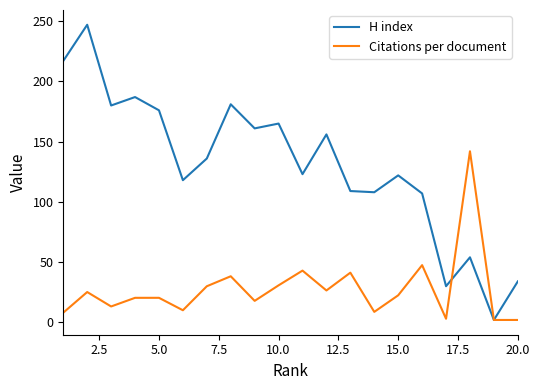

Rank the series by their average value, from lowest to highest.

Citations per document, H index